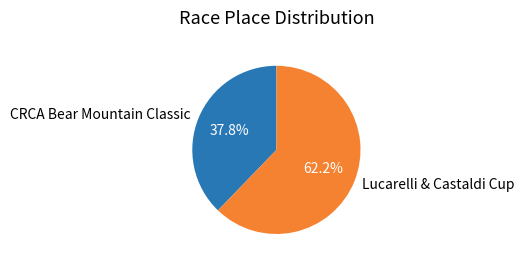

Is there a majority slice in this chart?

Yes